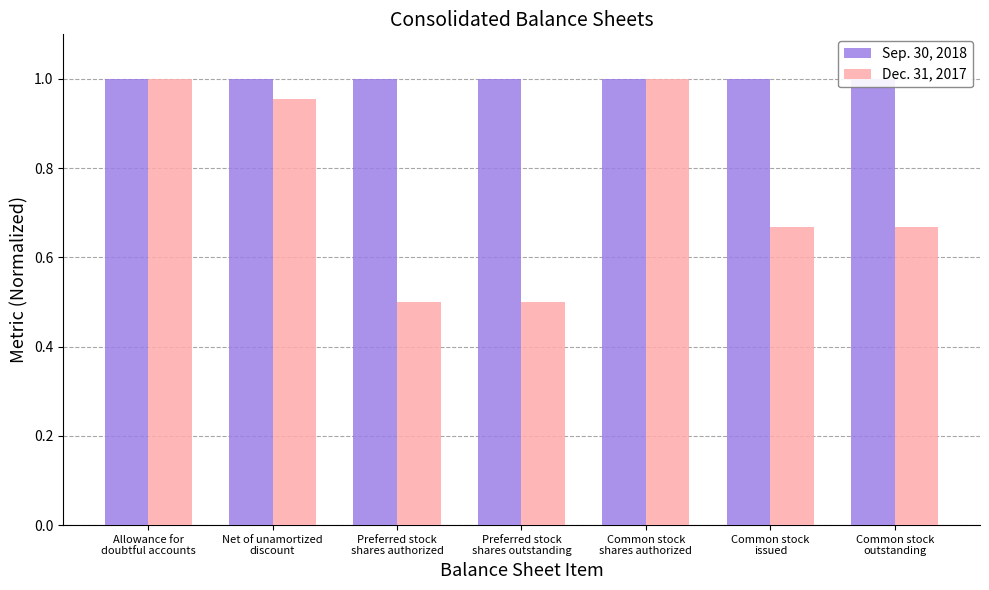

What is the value of the Sep. 30, 2018 bar at the 1st from the left?

1.0